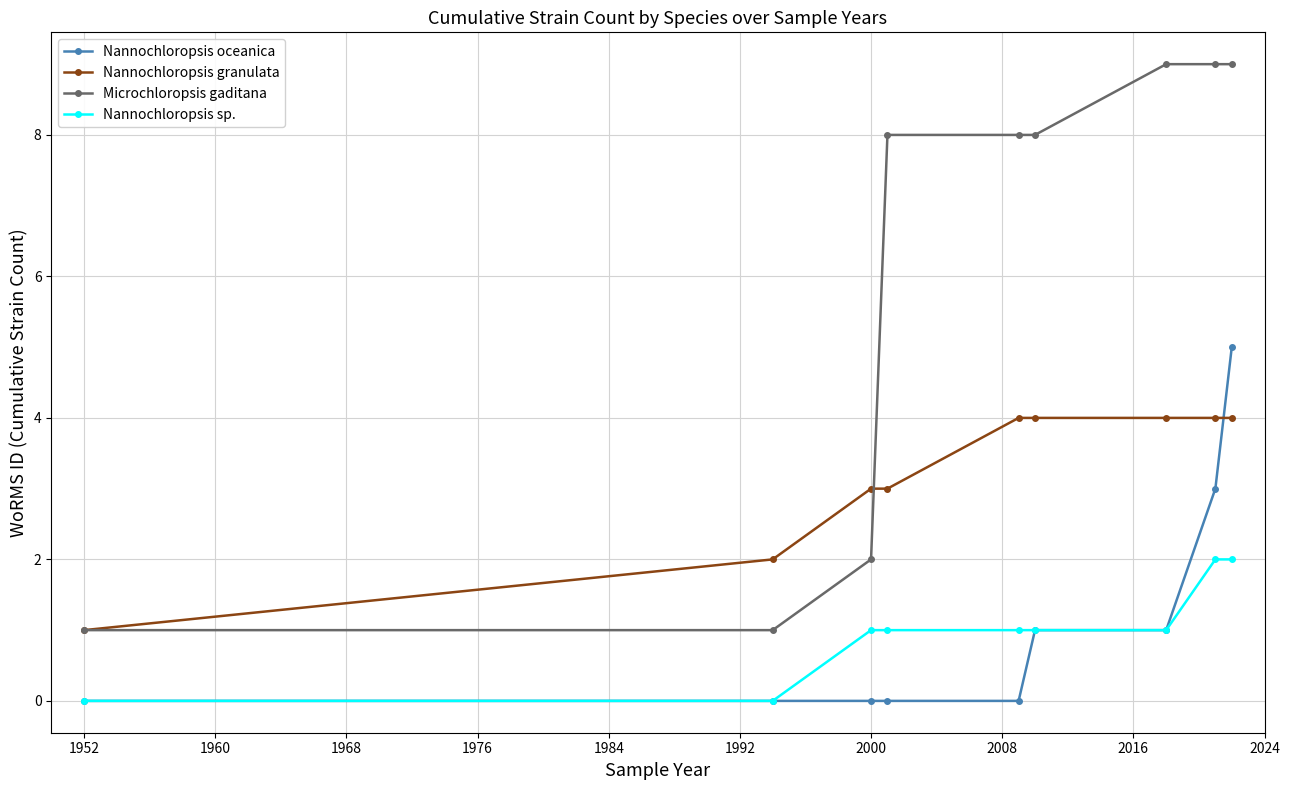

Which series has the largest range (max minus min)?

Microchloropsis gaditana